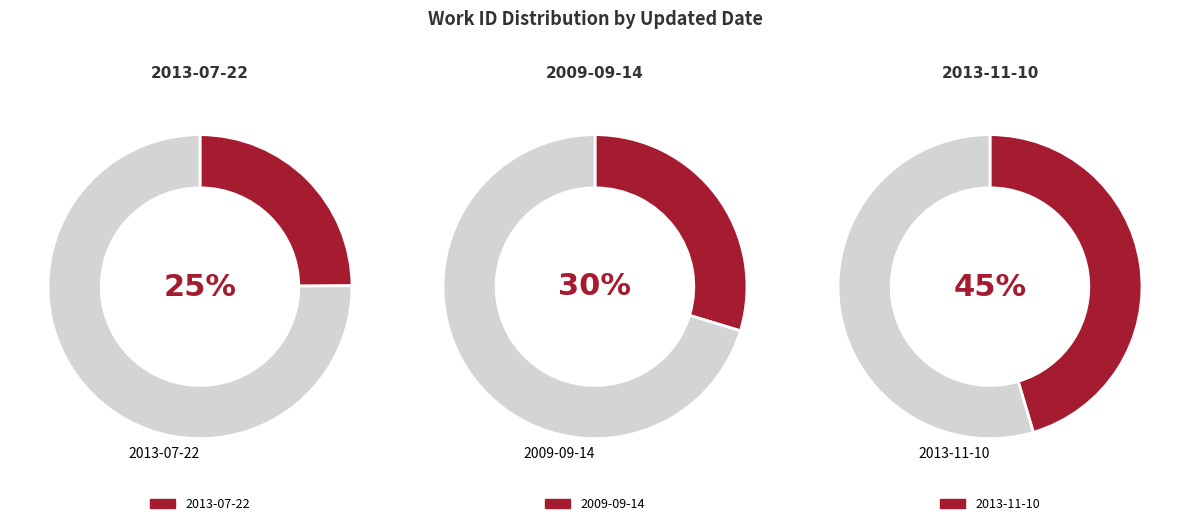

What is the ratio of the value at 2013-11-10 to the value at 2013-07-22?

1.8